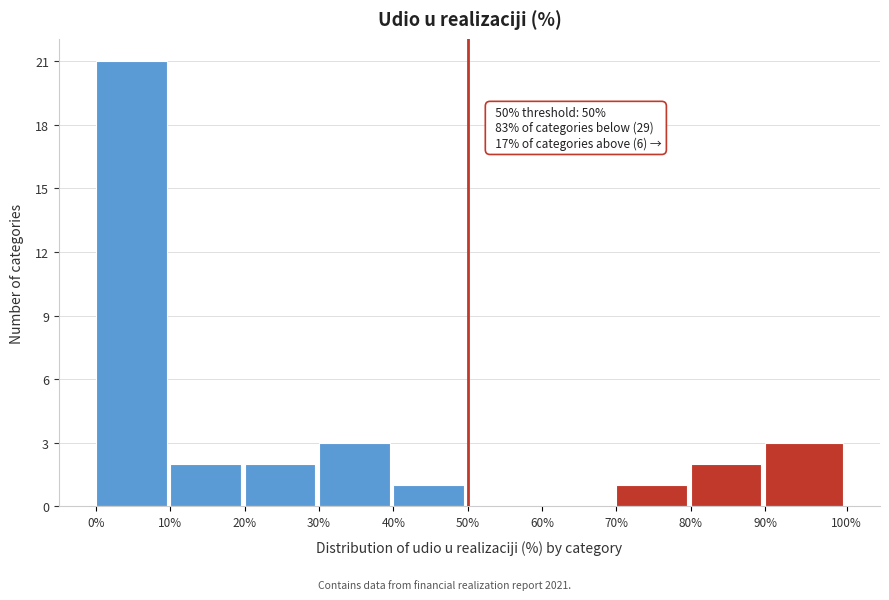

Reading left to right, what are all the values shown in this chart?

0%=21	10%=2	20%=2	30%=3	40%=1	50%=0	60%=0	70%=1	80%=2	90%=3